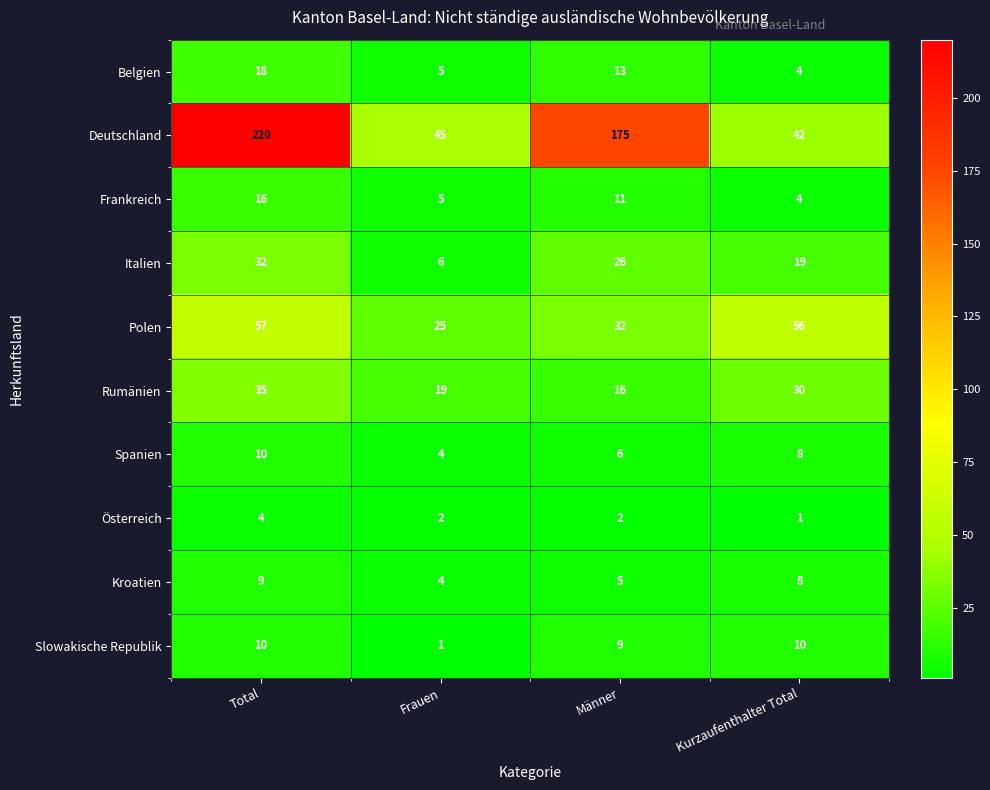

Where is Kroatien nearest to the value 6?

Männer